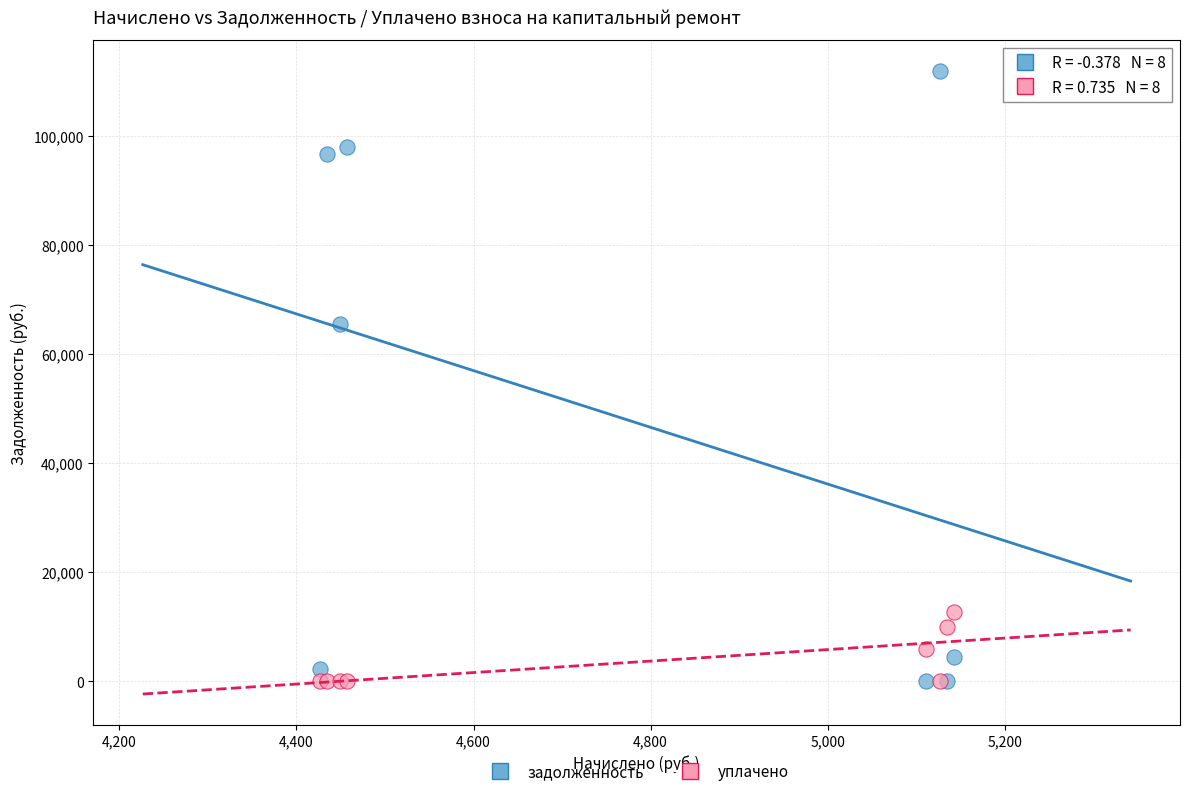

What is the X range (max minus min) for the scatter plot?

715.9